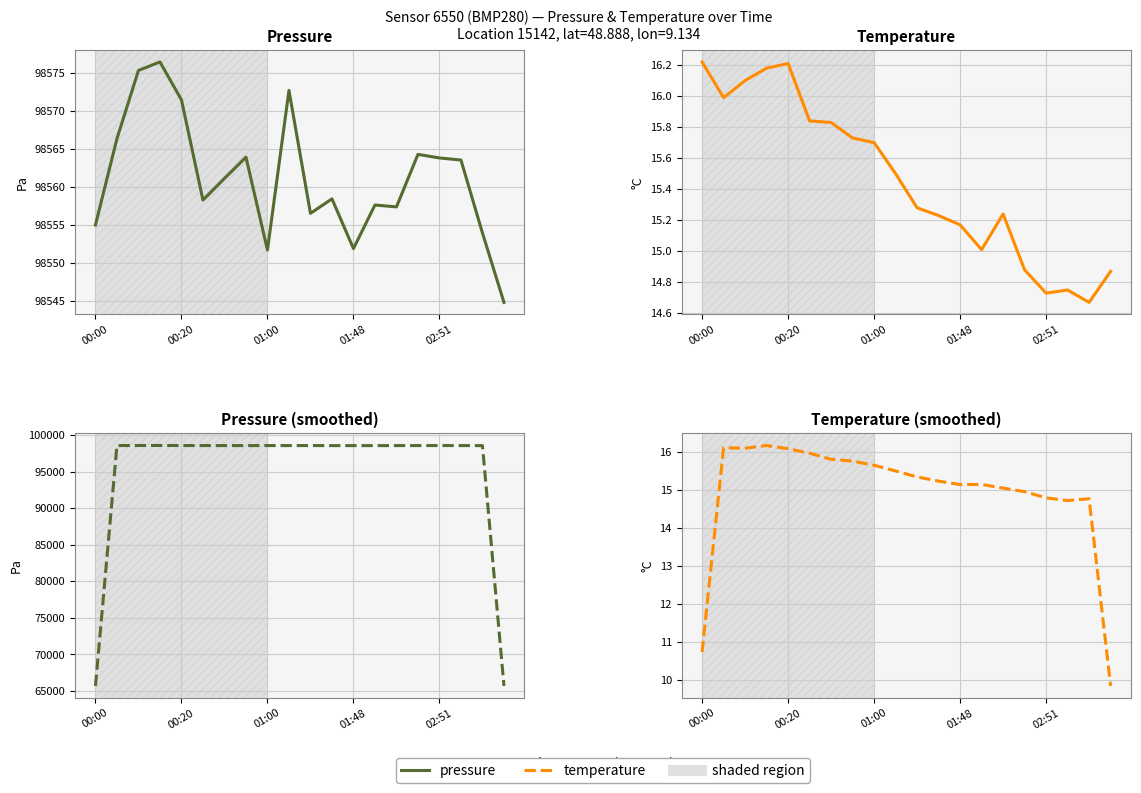

True or false: temperature (alt) and pressure cross at least once.

False